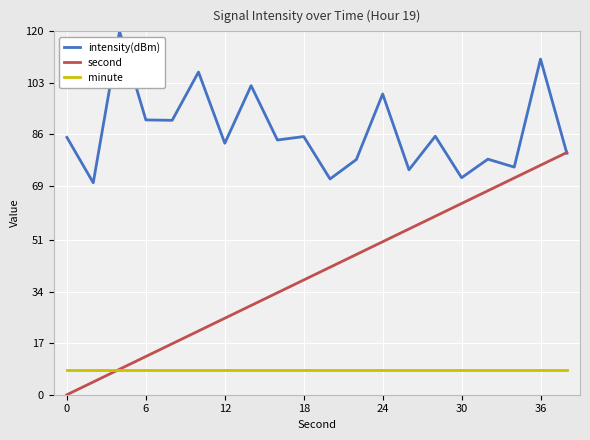

What is the maximum value shown in the chart?

120.0